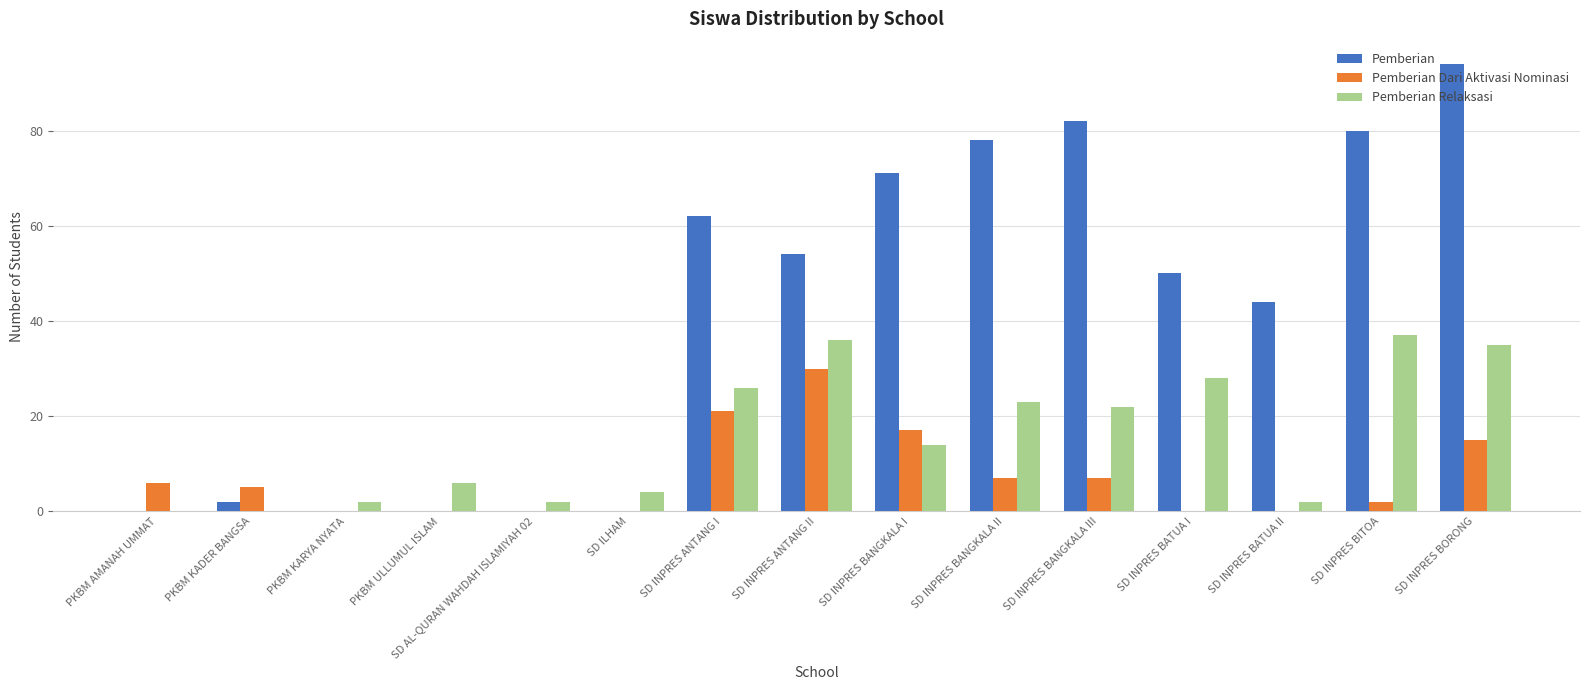

At which category is the sum across all series the highest?

SD INPRES BORONG